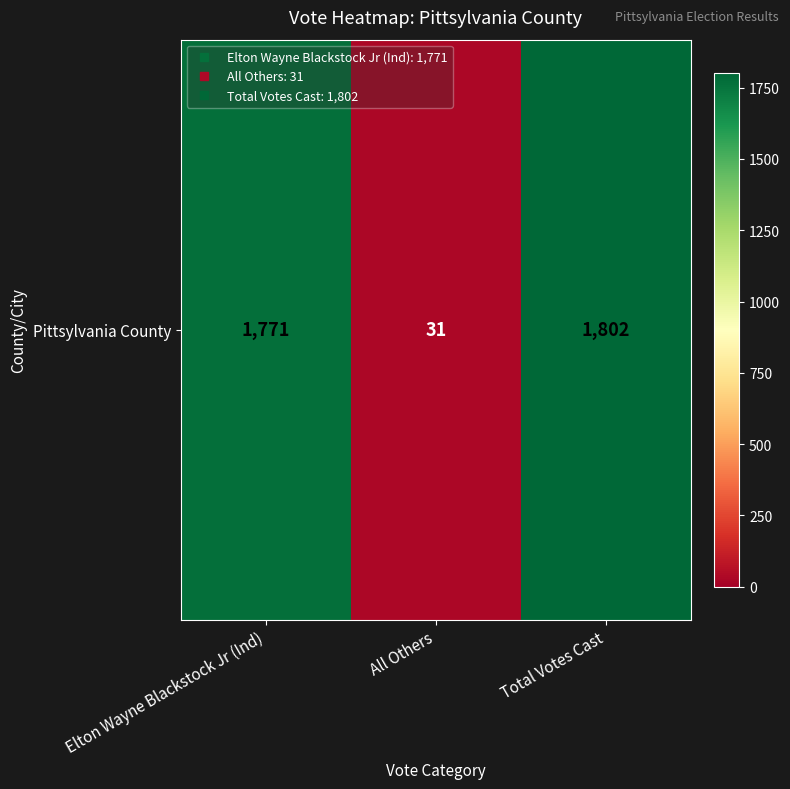

Which category has the highest value across all series?

Total Votes Cast